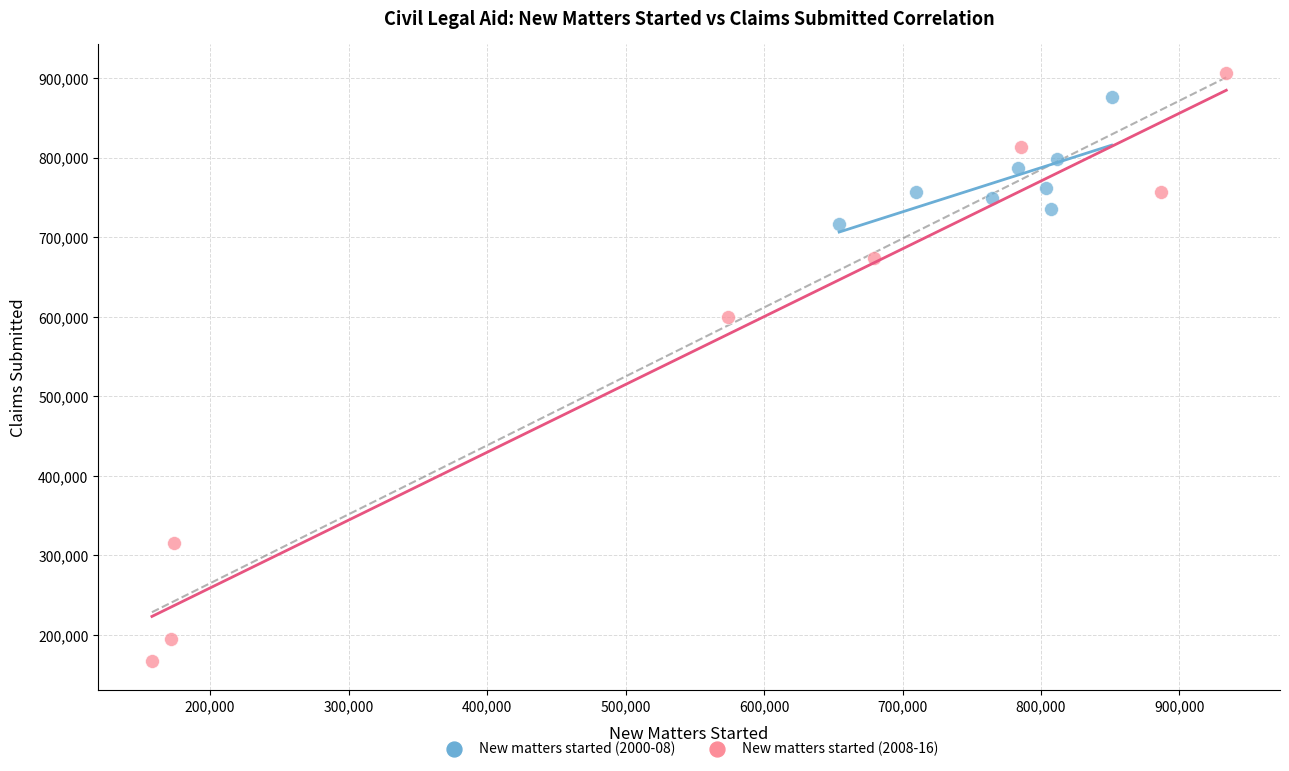

Which series has the largest Y range (max minus min)?

New matters started (2008-16)